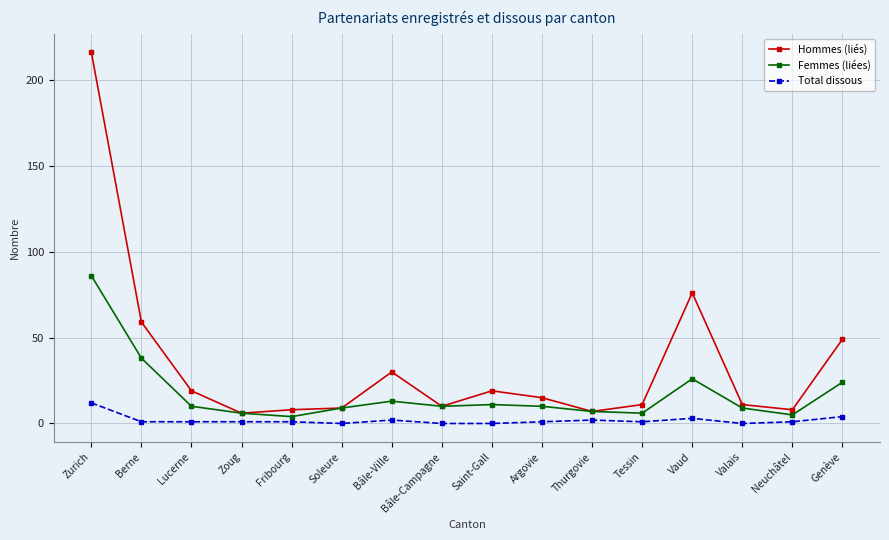

What is the difference between the Femmes (liées) values at Zurich and Thurgovie?

79